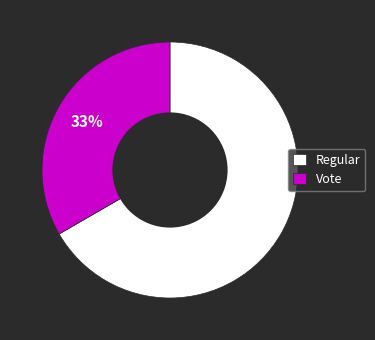

To the nearest percent, what is the average slice percentage?

50%